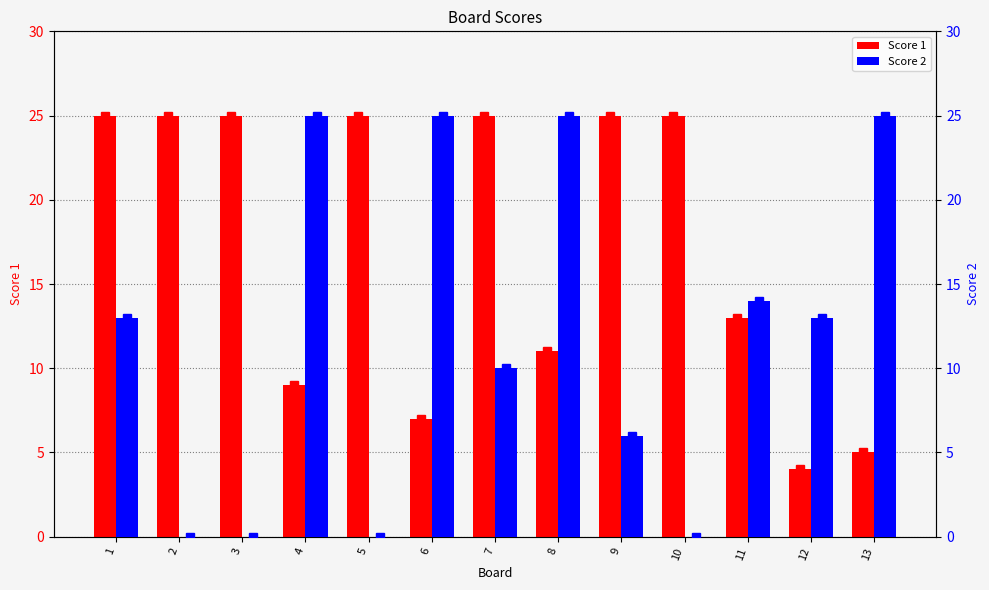

What is the difference between the maximum and minimum values in the Score 1 series?

21